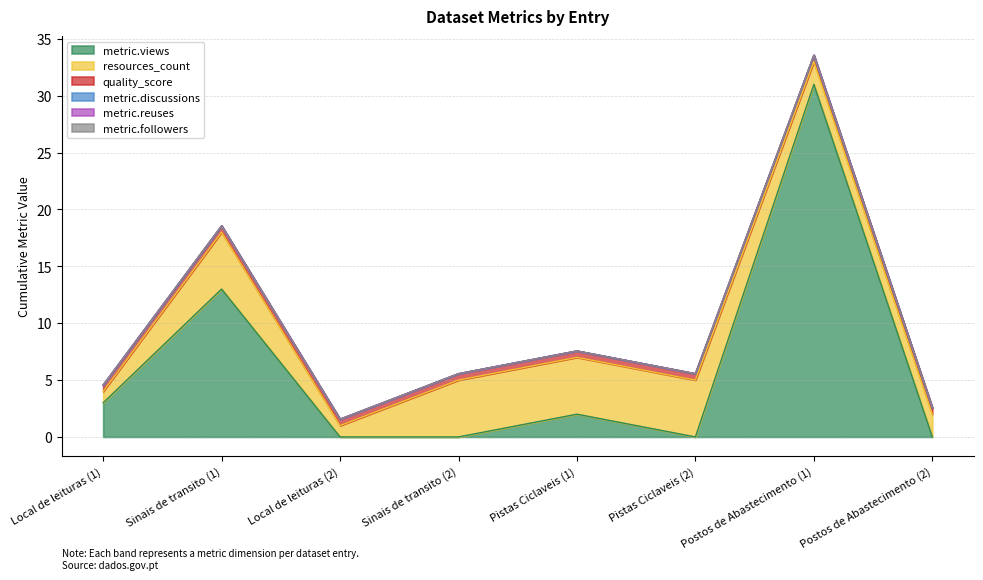

Where is the first local minimum for resources_count?

Local de leituras (2)